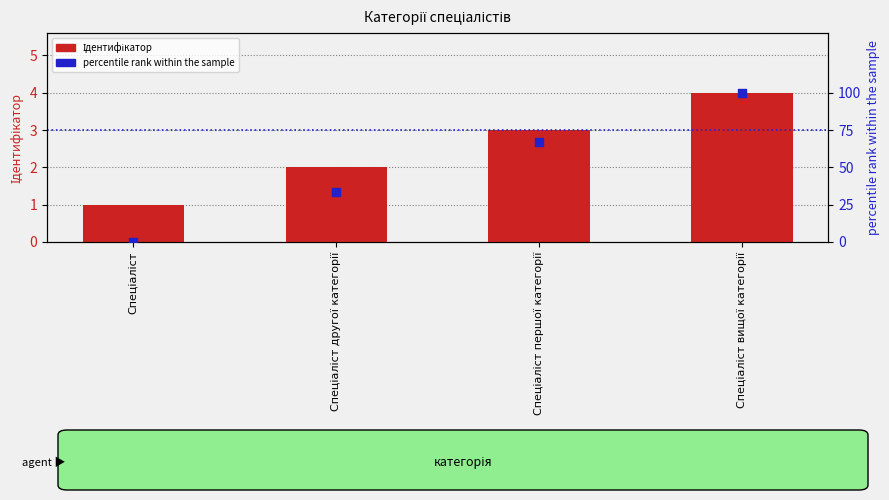

What are all the series names shown in the legend?

Ідентифікатор, percentile rank within the sample